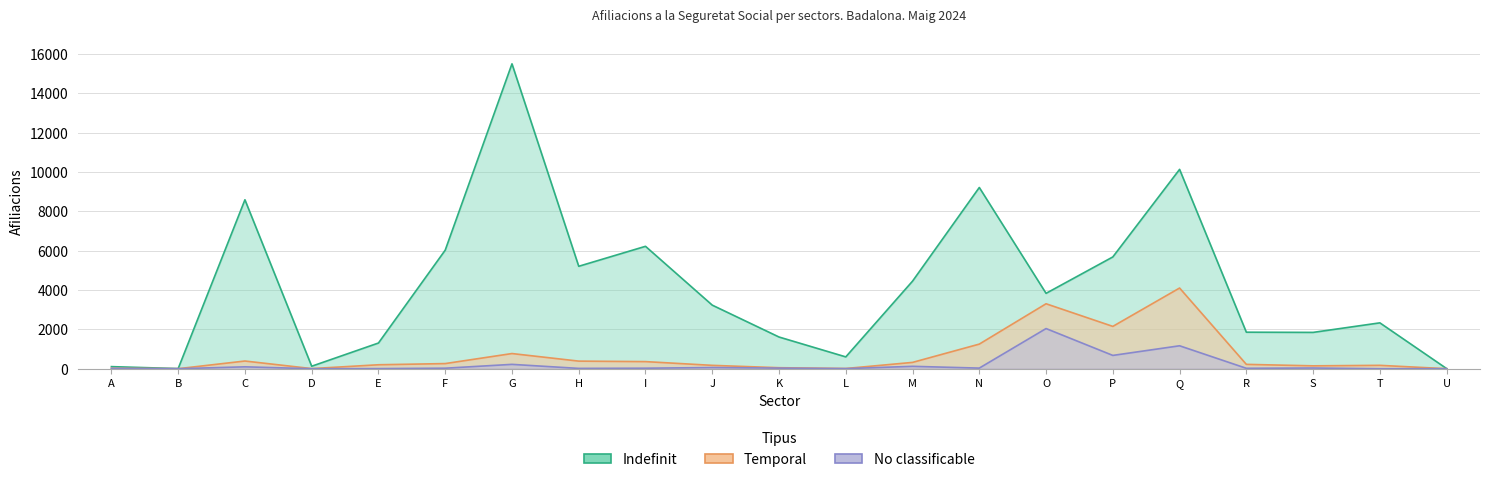

What is the value of the Indefinit point at the 10th from the left?

3060